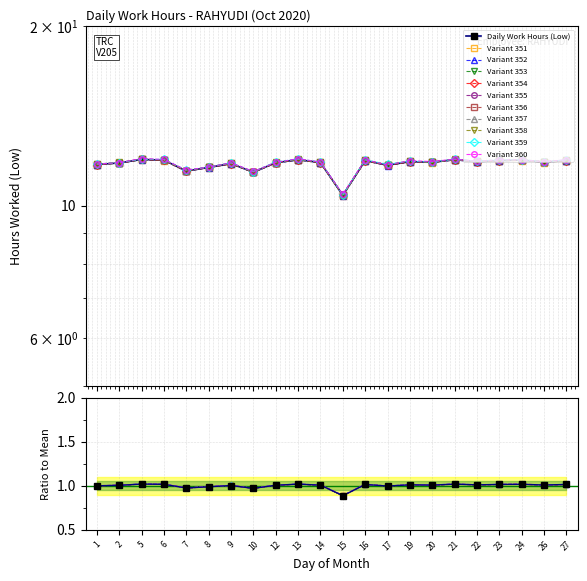

The chart shows a value of 4.1 at 8. True or false?

False